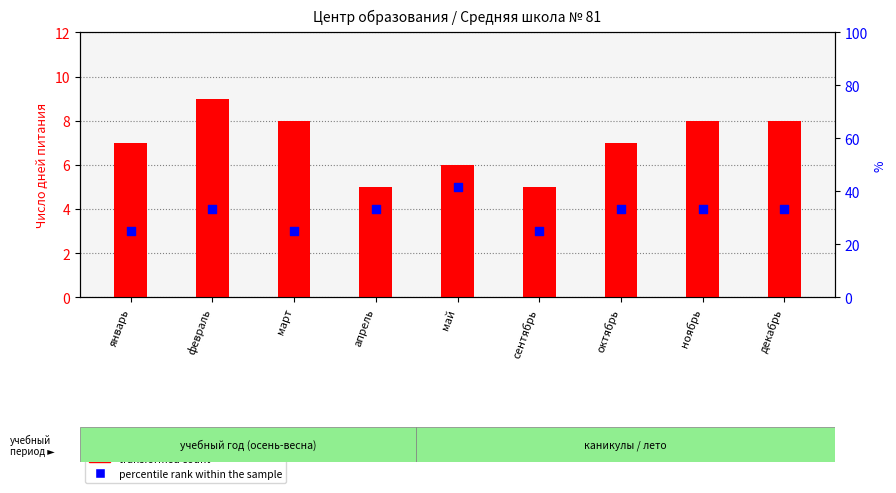

Which series contains the lowest Y value?

transformed count